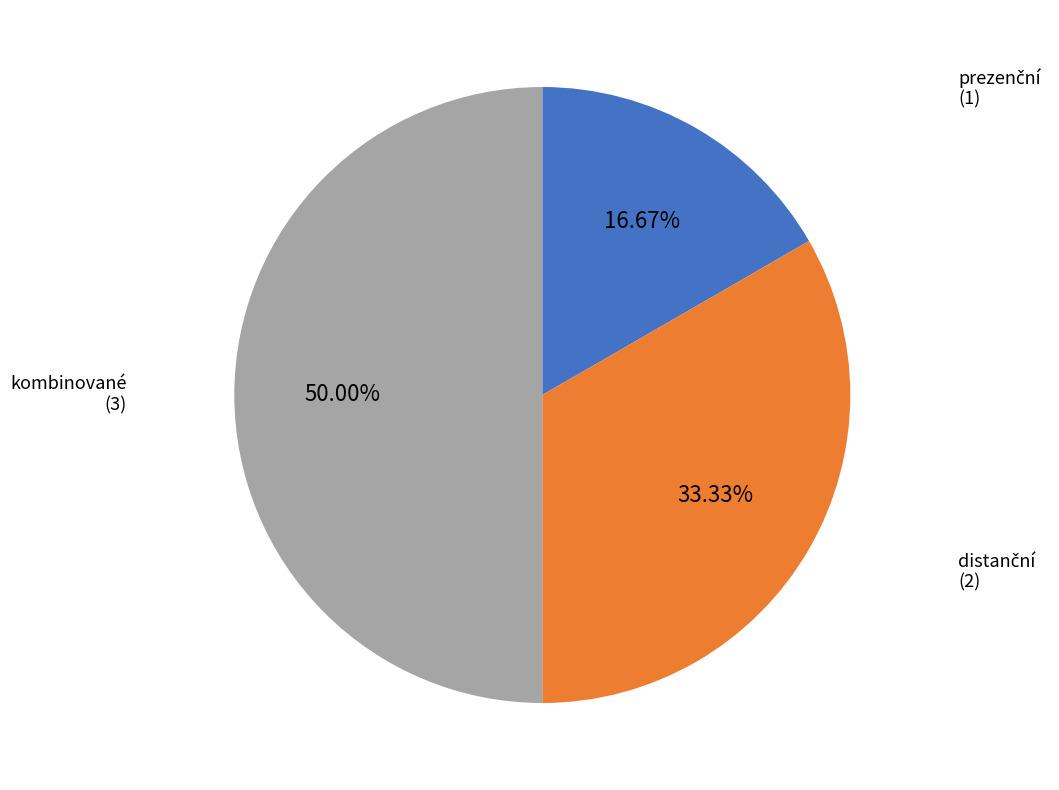

What is the largest slice in the pie chart?

kombinované